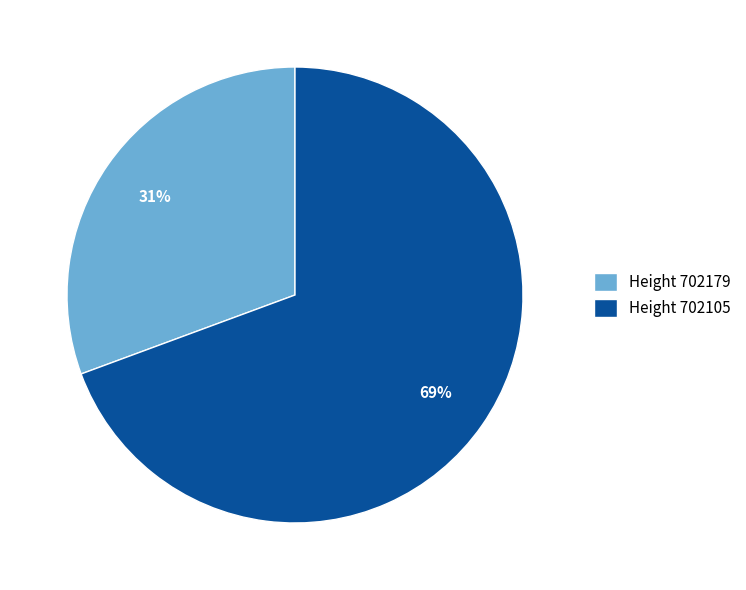

What percentage is the Height 702105 slice, to the nearest percent?

69%